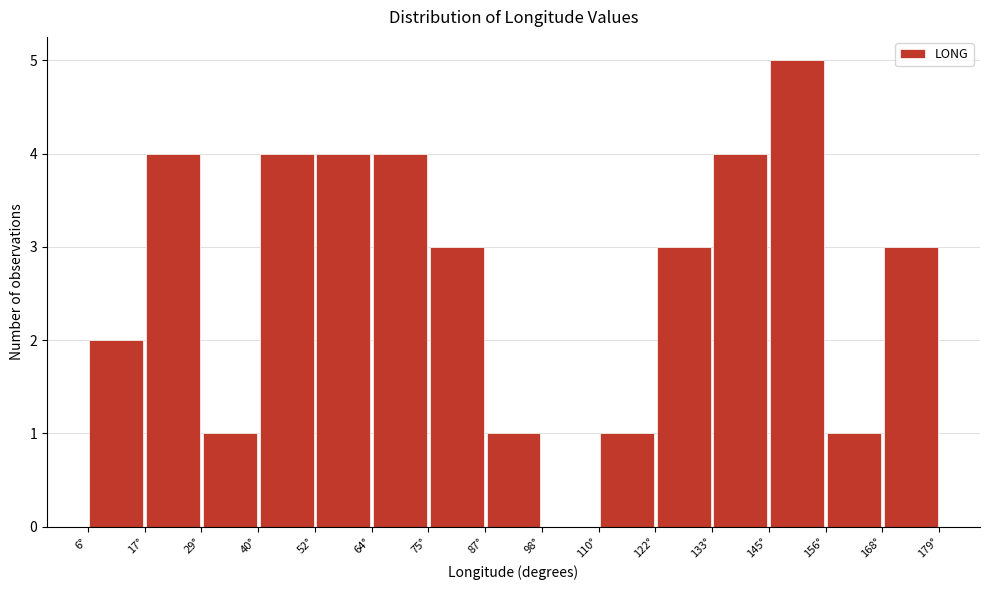

Over which range of the x-axis is the bar tallest?

144 to 156